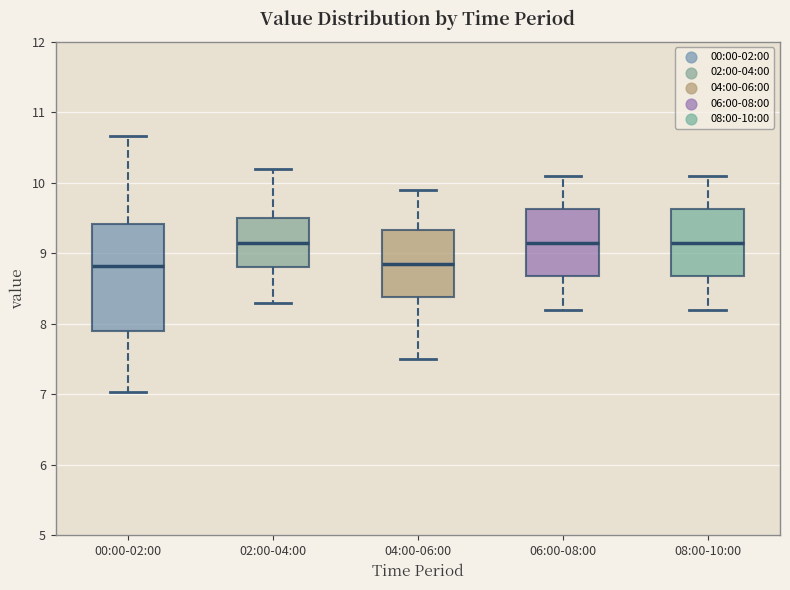

Reading left to right, read every box against the y-axis: the position of its median line, the range the box covers, and the ends of its whiskers. The values are not printed on the chart, so give them approximately, as read against the axis.

00:00-02:00: median 8.8, box 7.9 to 9.4, whiskers 7.0 to 10.7
02:00-04:00: median 9.2, box 8.8 to 9.5, whiskers 8.3 to 10.2
04:00-06:00: median 8.9, box 8.4 to 9.3, whiskers 7.5 to 9.9
06:00-08:00: median 9.2, box 8.7 to 9.6, whiskers 8.2 to 10.1
08:00-10:00: median 9.2, box 8.7 to 9.6, whiskers 8.2 to 10.1